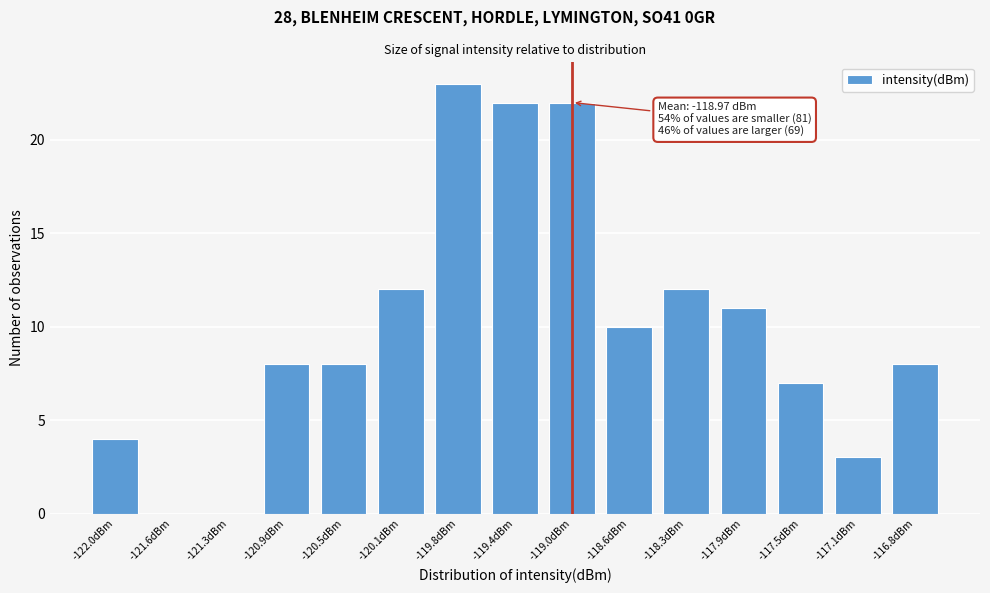

Reading left to right, transcribe all the data shown in this chart.

-122.0dBm=4	-121.6dBm=0	-121.3dBm=0	-120.9dBm=8	-120.5dBm=8	-120.1dBm=12	-119.8dBm=23	-119.4dBm=22	-119.0dBm=22	-118.6dBm=10	-118.3dBm=12	-117.9dBm=11	-117.5dBm=7	-117.1dBm=3	-116.8dBm=8